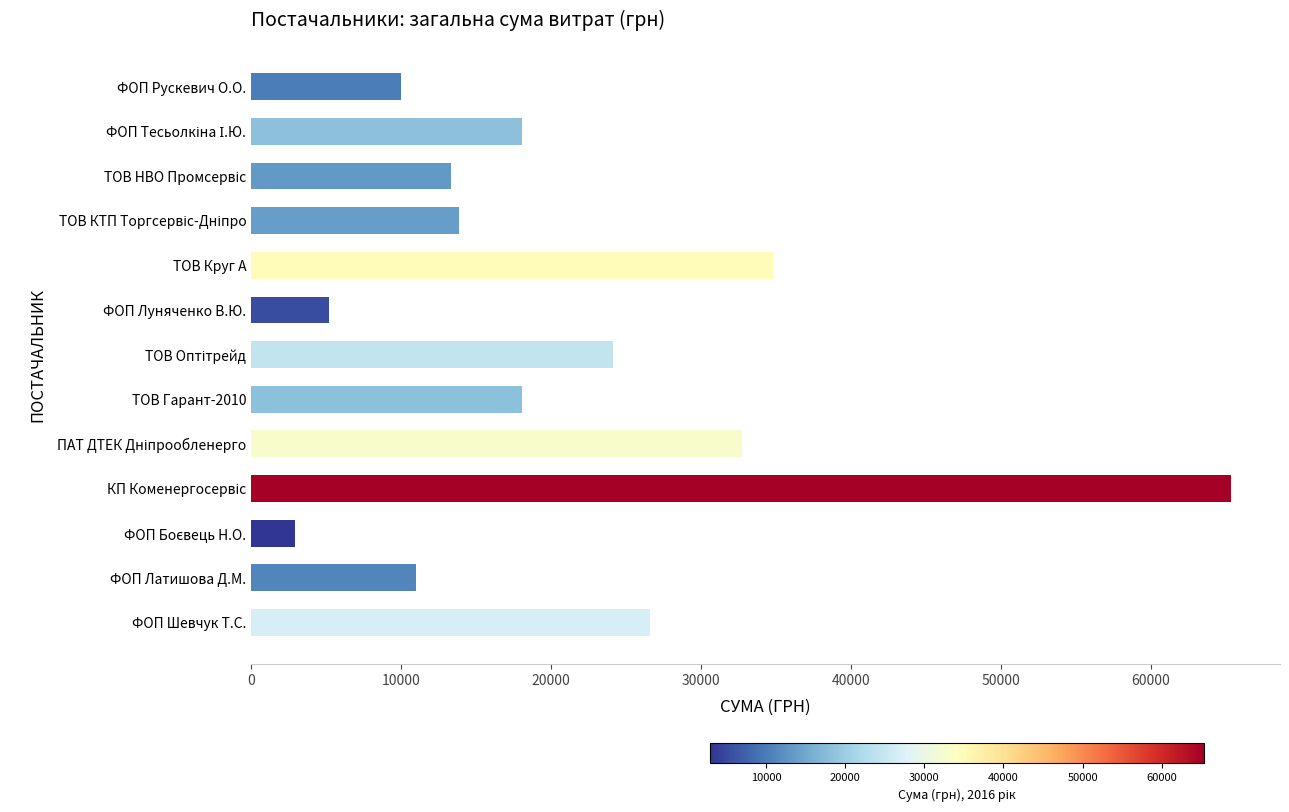

What is the difference between the maximum and second lowest values?

60159.4